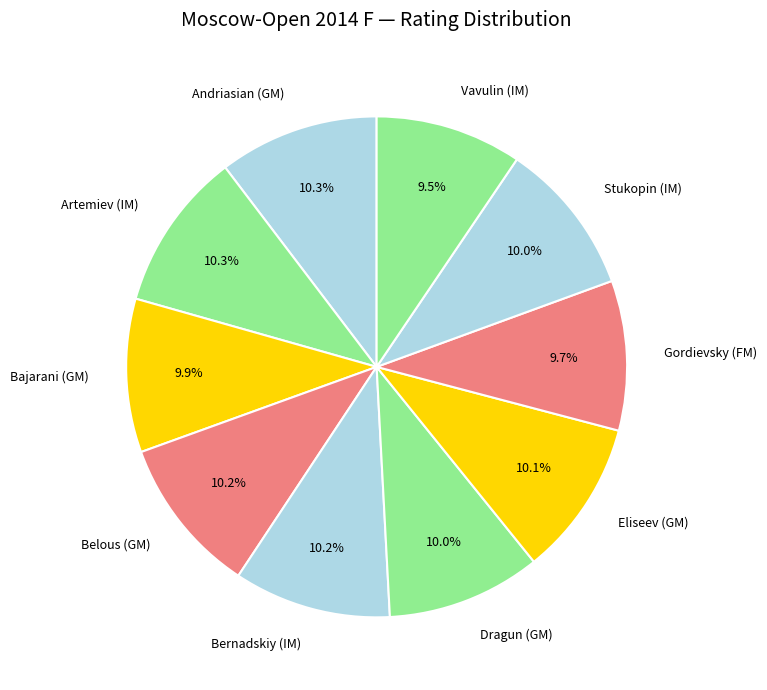

Does Vavulin (IM) account for over 50% of the chart?

No